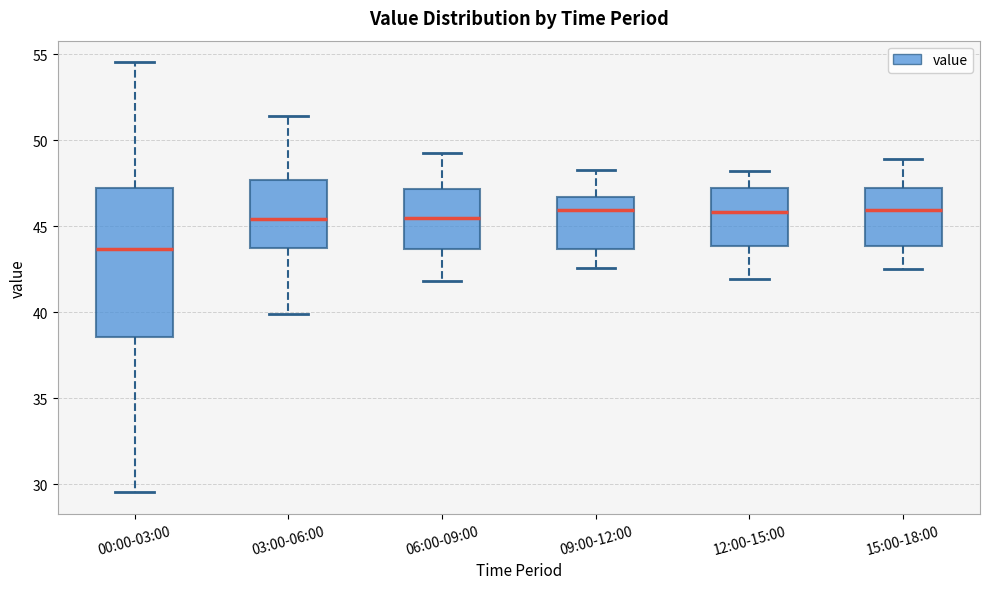

Where is the upper edge of the box for 06:00-09:00 on the y-axis? The values are not printed on the chart, so give them approximately, as read against the axis.

47.0